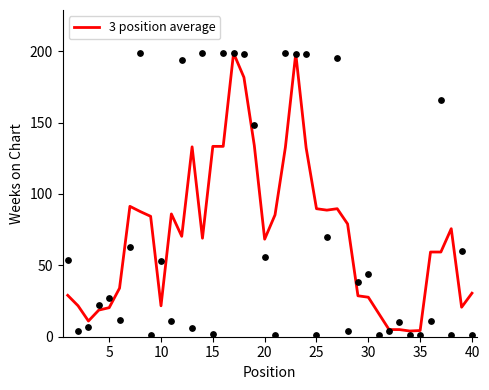

The value of 3 position average at 25 is 60.9. True or false?

False